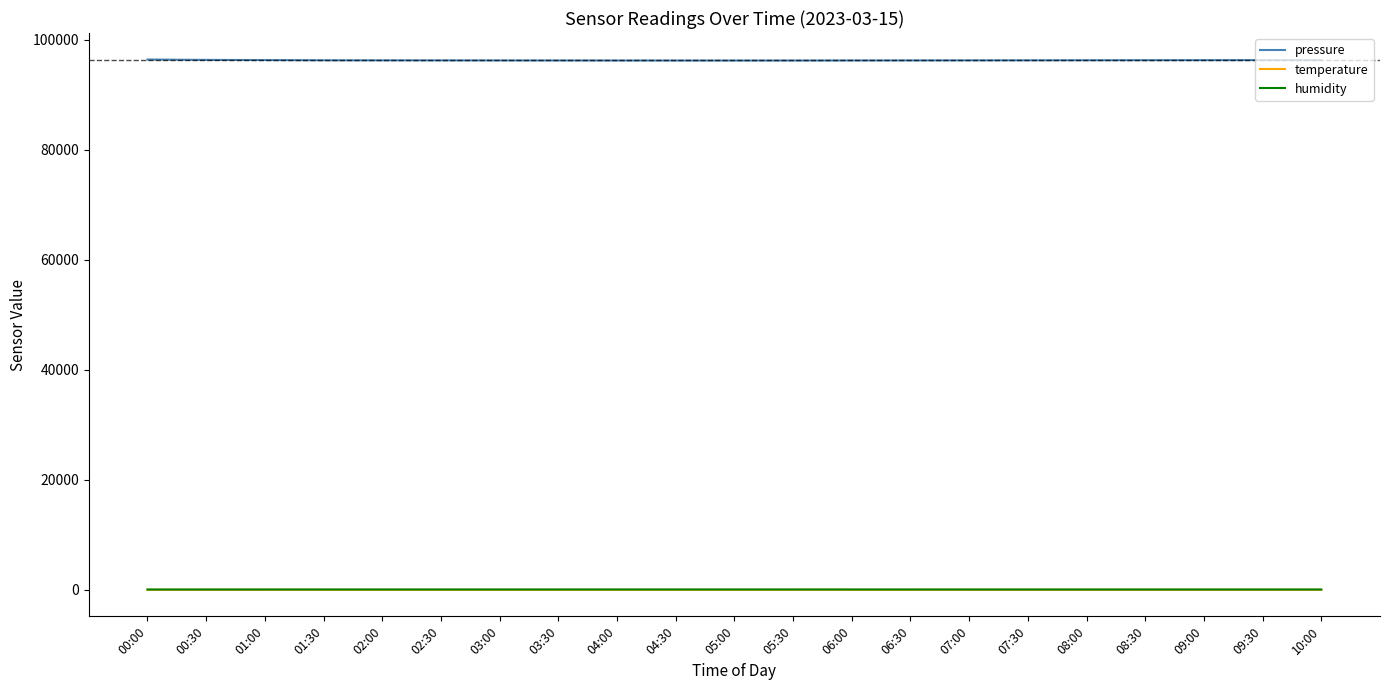

True or false: temperature and pressure cross at least once.

False